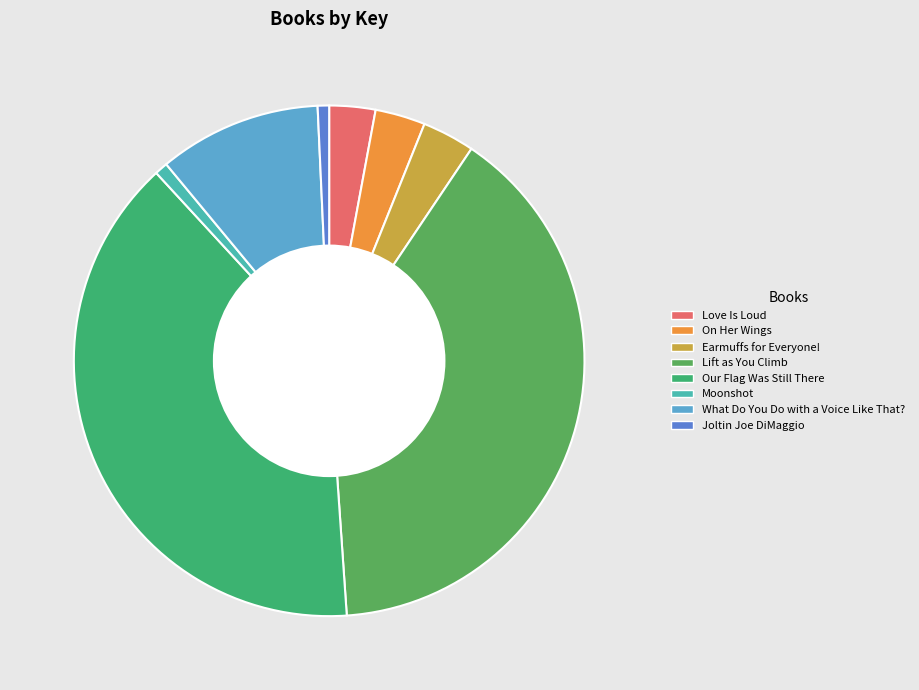

How many segments does this pie chart have?

8